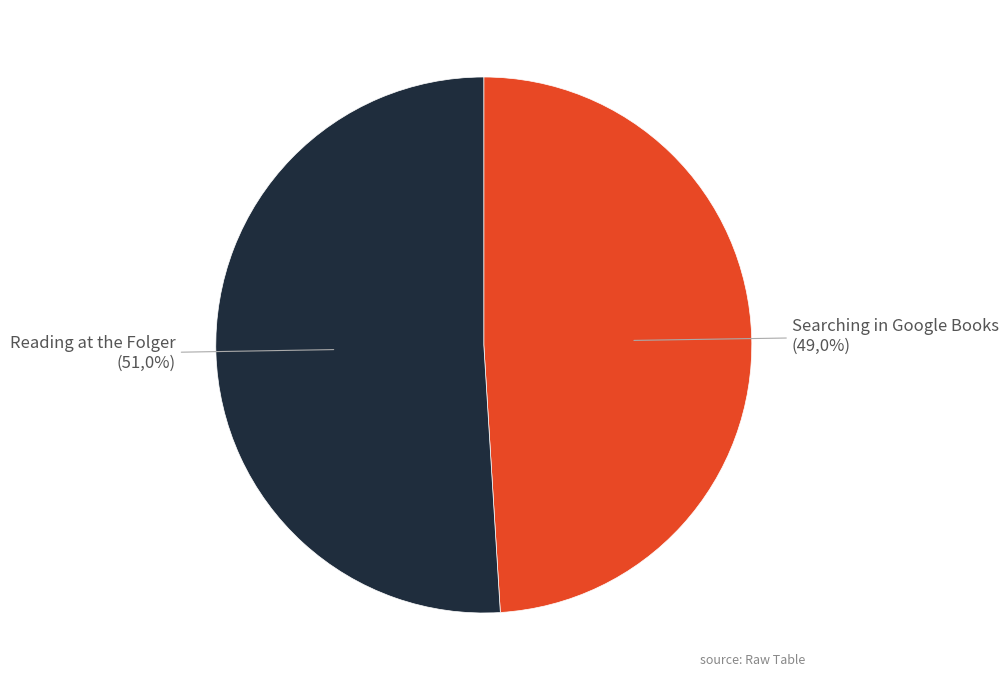

What is the smallest slice in the pie chart?

Searching in Google Books